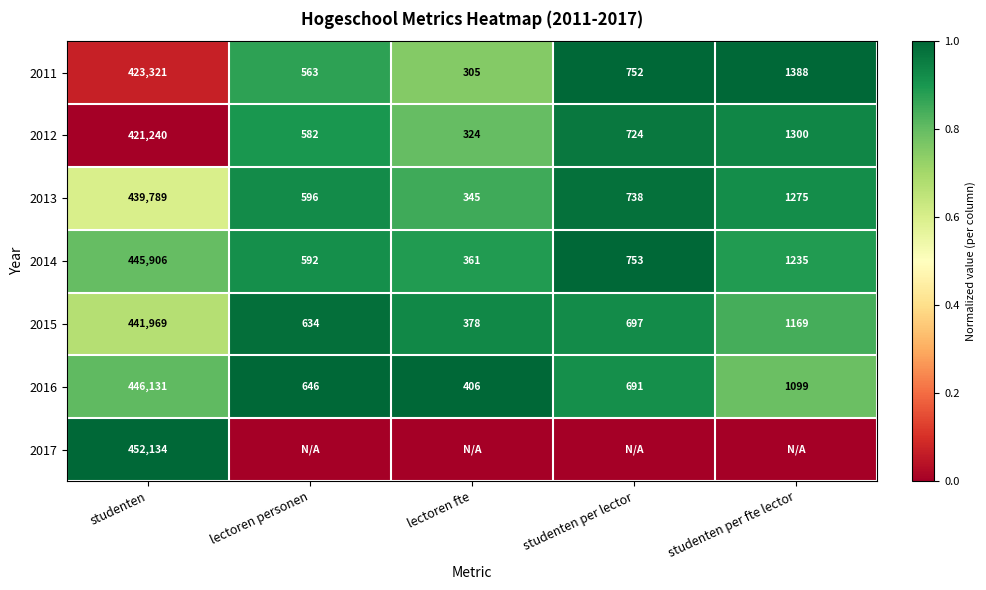

Is the value of 2015 at lectoren fte greater than the value of 2014 at lectoren fte?

Yes